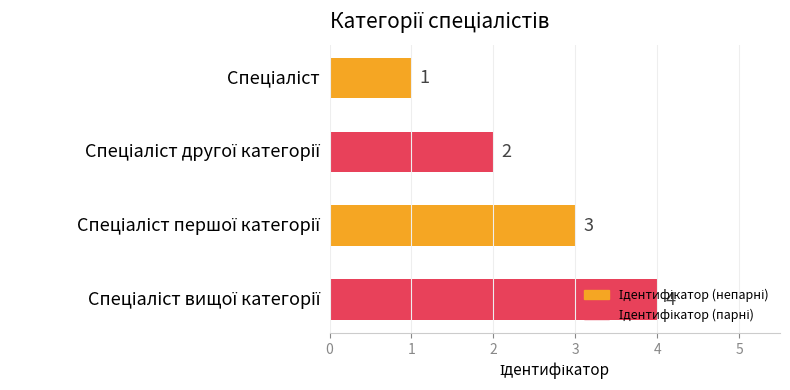

What is the sum of all values?

10